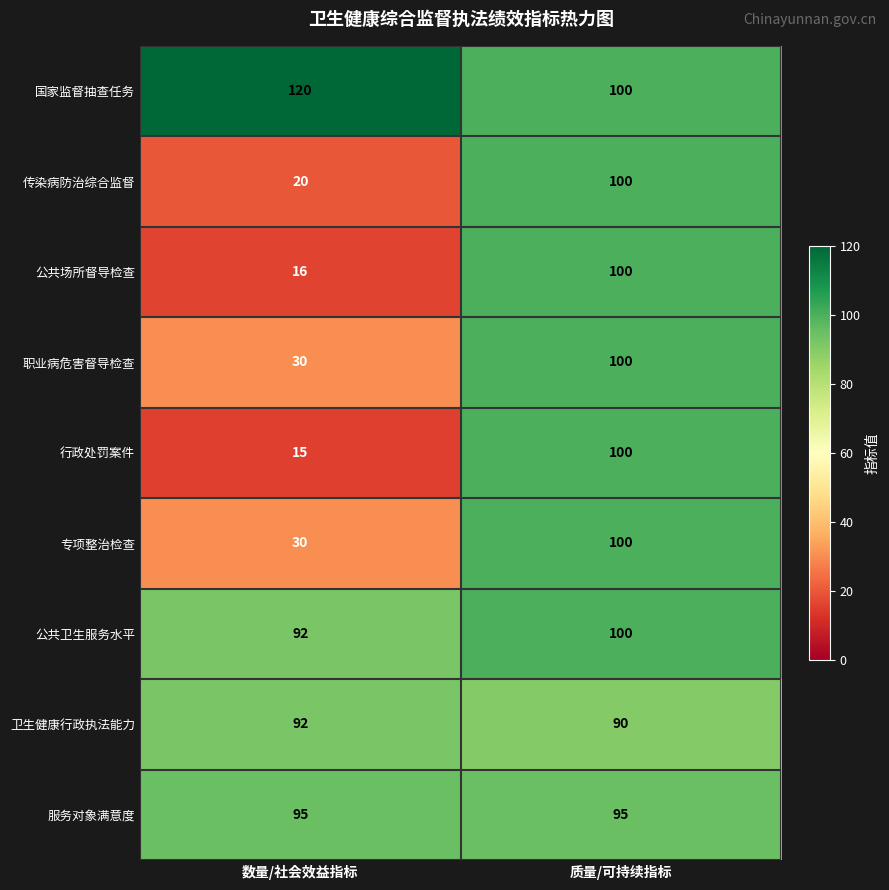

List the labels in order of 国家监督抽查任务 value, largest first.

数量/社会效益指标, 质量/可持续指标